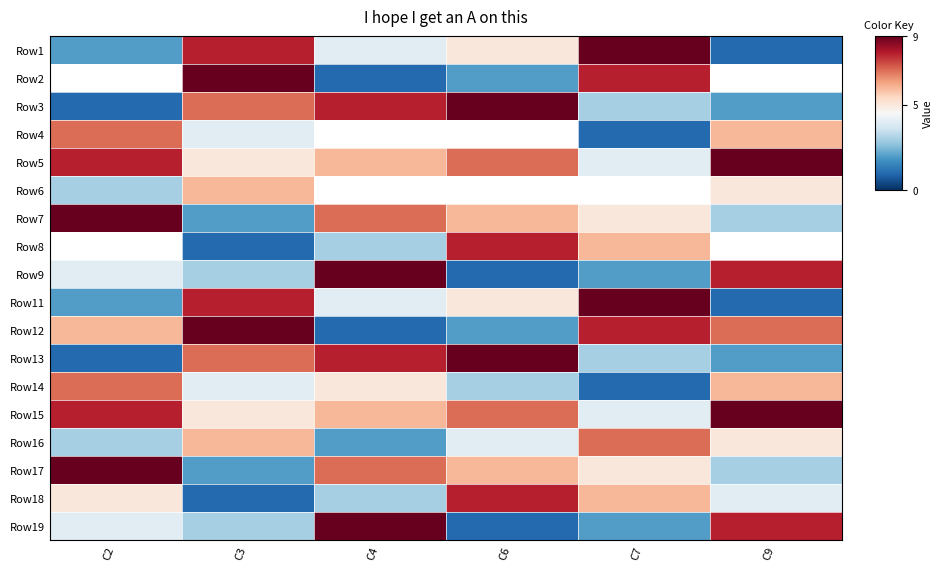

At which label does Row15 reach its peak?

C9